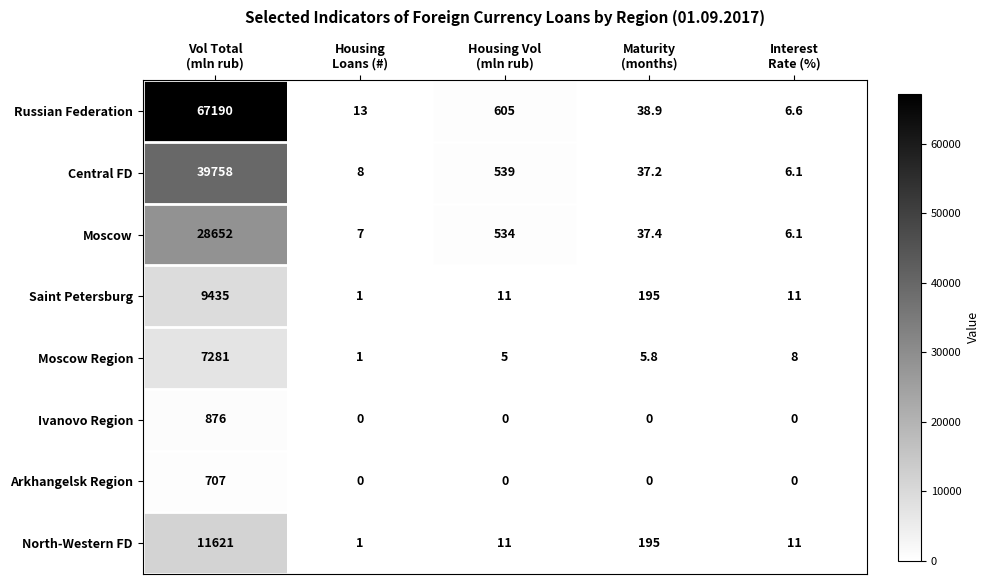

List the series in order of their peak value, highest first.

Russian Federation, Central FD, Moscow, North-Western FD, Saint Petersburg, Moscow Region, Ivanovo Region, Arkhangelsk Region